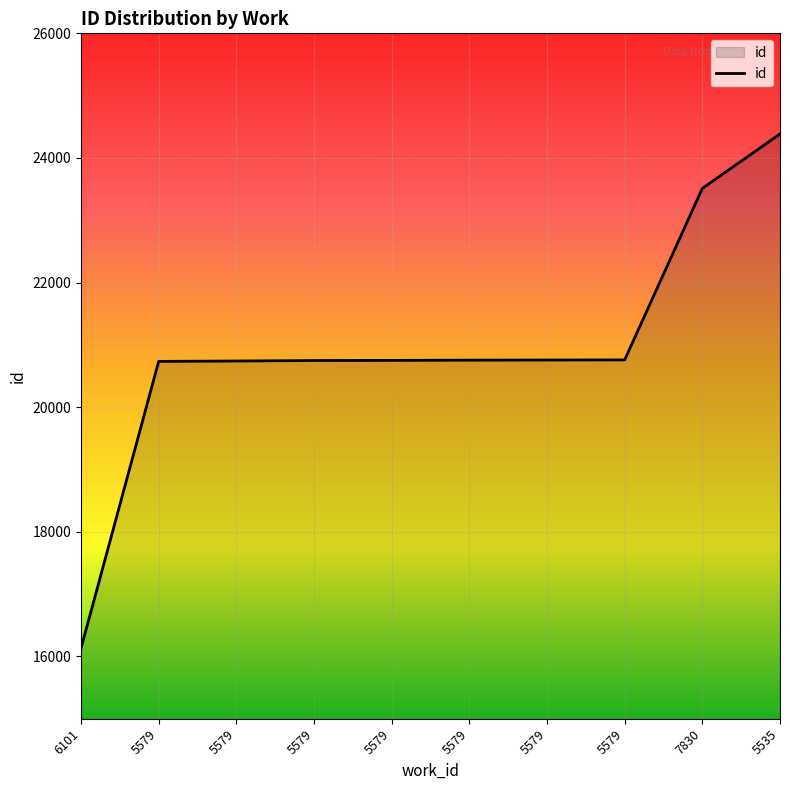

Rank the categories by value from lowest to highest.

6101, 5579, 5579, 5579, 5579, 5579, 5579, 5579, 7830, 5535